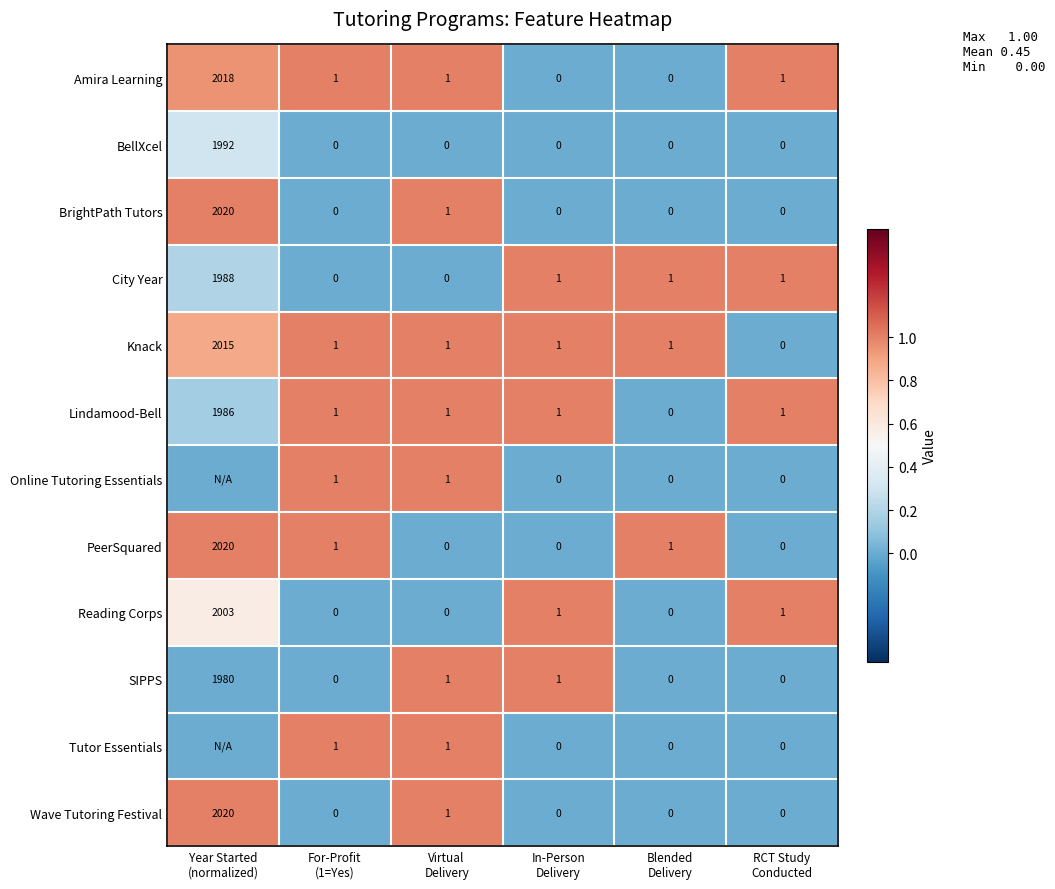

What is the difference between the maximum and minimum values in the BrightPath Tutors series?

2020